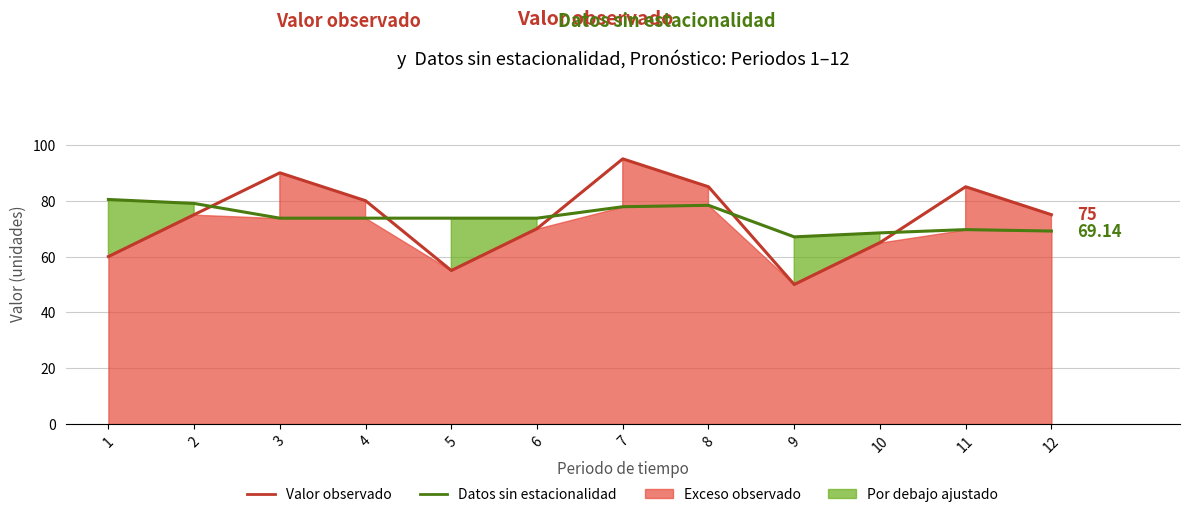

How many values in the Valor observado series exceed 75?

5